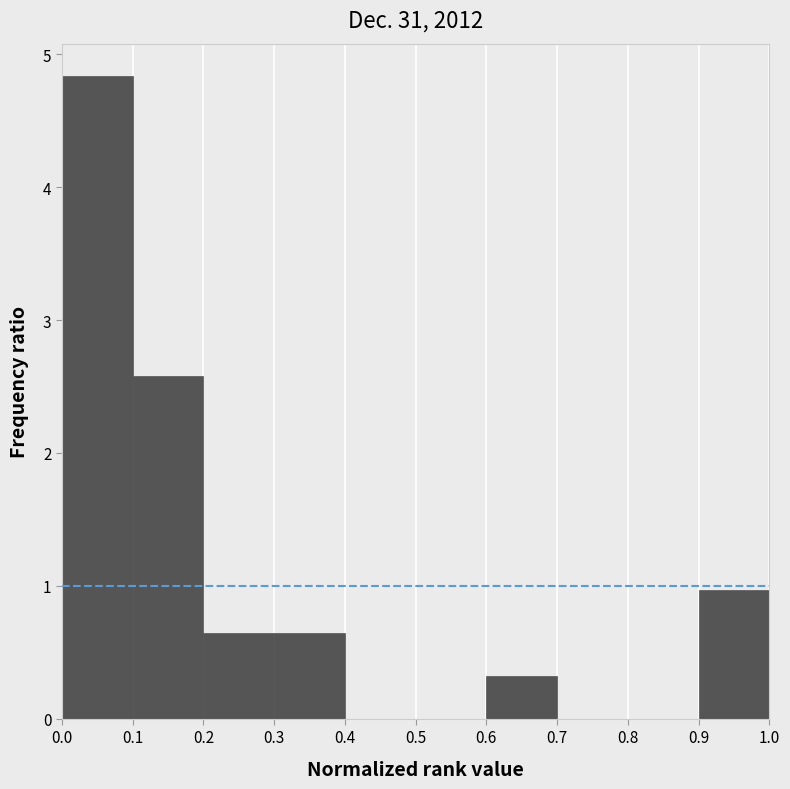

Reading left to right, transcribe this chart: for each bar, give the range it covers on the x-axis and its height. The values are not printed on the chart, so give them approximately, as read against the axis.

0.0 to 0.1: 4.8
0.1 to 0.2: 2.6
0.2 to 0.3: 0.6
0.3 to 0.4: 0.6
0.4 to 0.5: 0
0.5 to 0.6: 0
0.6 to 0.7: 0.3
0.7 to 0.8: 0
0.8 to 0.9: 0
0.9 to 1.0: 1.0